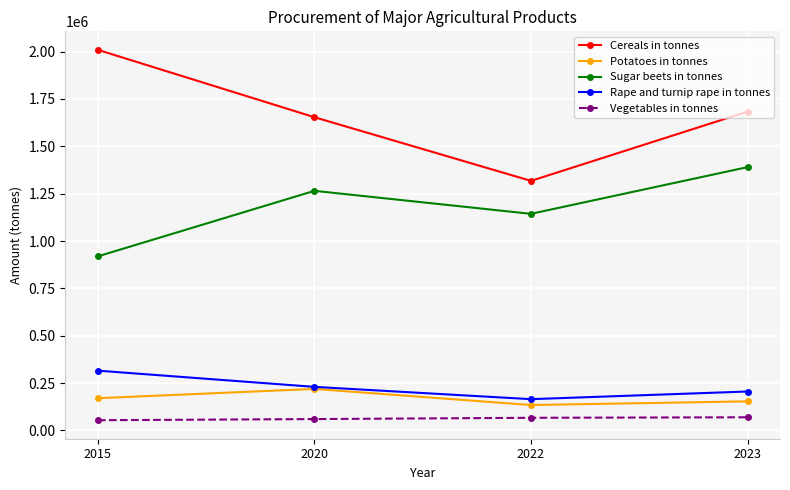

Rank the categories by Sugar beets in tonnes value from highest to lowest.

2023, 2020, 2022, 2015